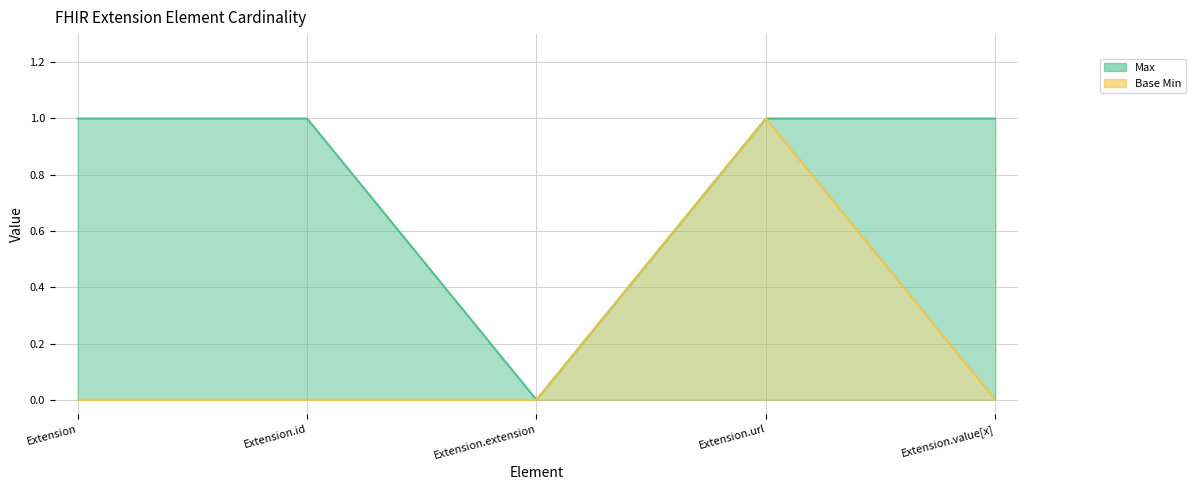

Reading right to left, extract all data points from this chart.

Max: 1	1	0	1	1
Base Min: 0	1	0	0	0